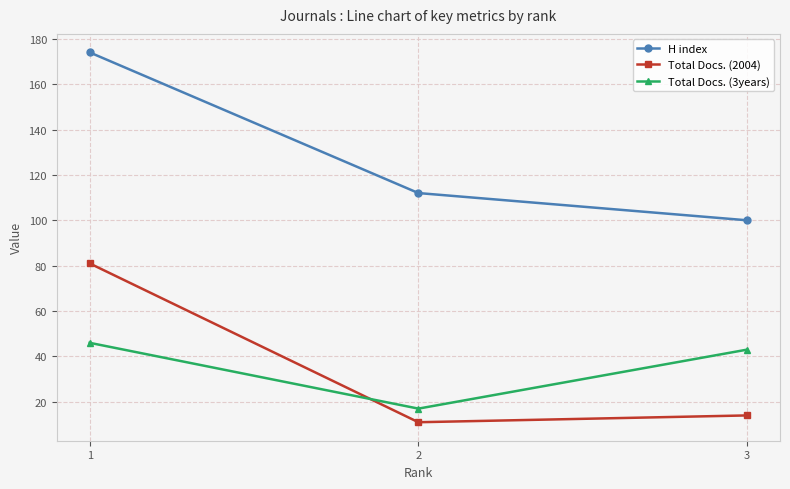

What is the value of the H index point at the 3rd from the left?

100